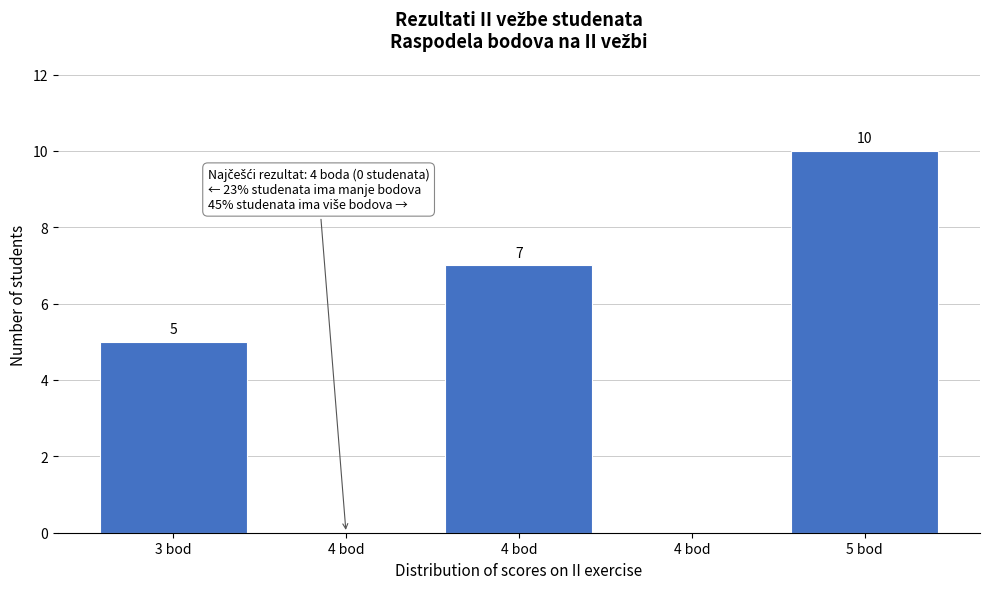

How many positive values are there?

3